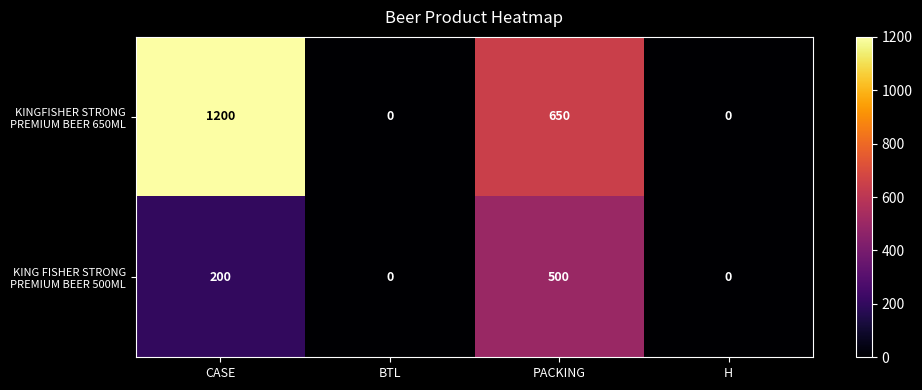

What is the spread (max minus min) of values at CASE?

1000